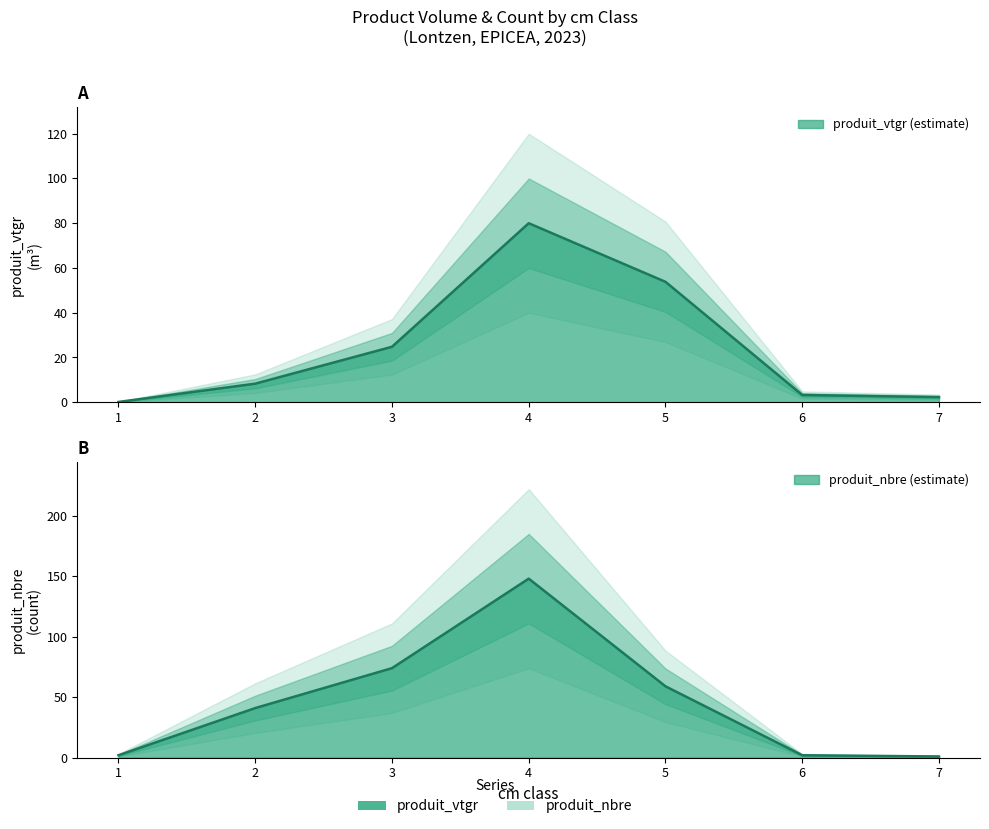

Is the value of produit_nbre at 5 greater than the value of produit_vtgr at 7?

Yes